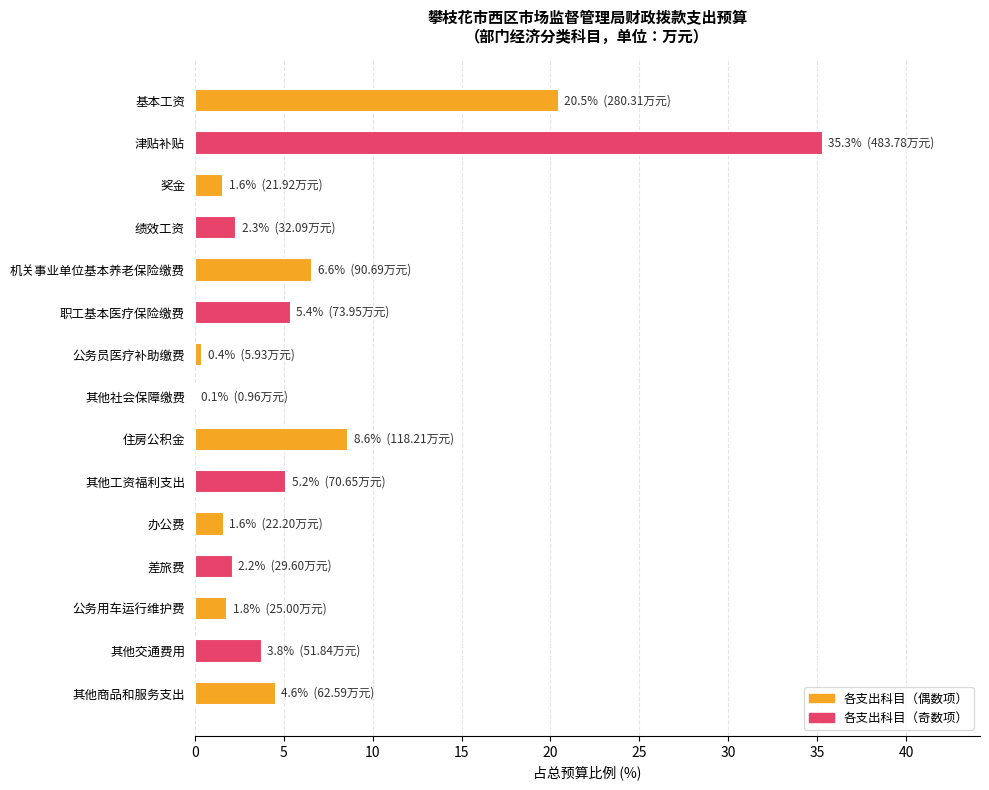

What is the sum of all values?

100.0